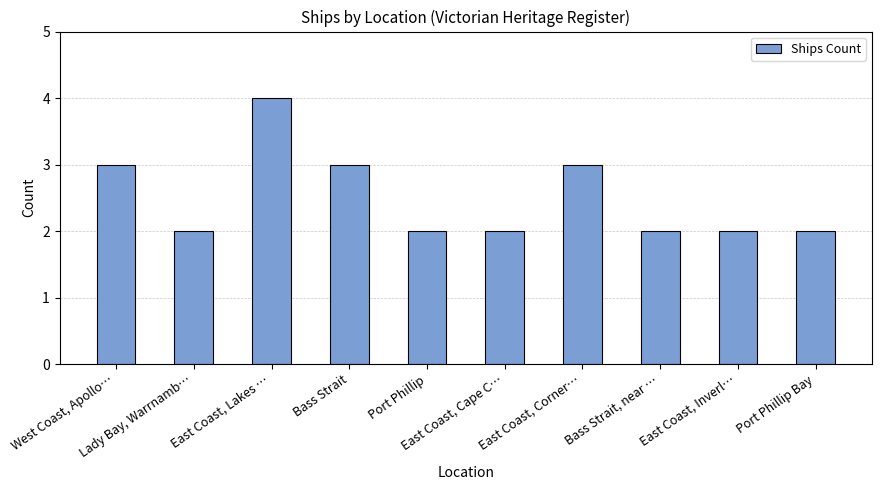

Reading left to right, what are all the values shown in this chart?

West Coast, Apollo…=3	Lady Bay, Warrnamb…=2	East Coast, Lakes …=4	Bass Strait=3	Port Phillip=2	East Coast, Cape C…=2	East Coast, Corner…=3	Bass Strait, near …=2	East Coast, Inverl…=2	Port Phillip Bay=2